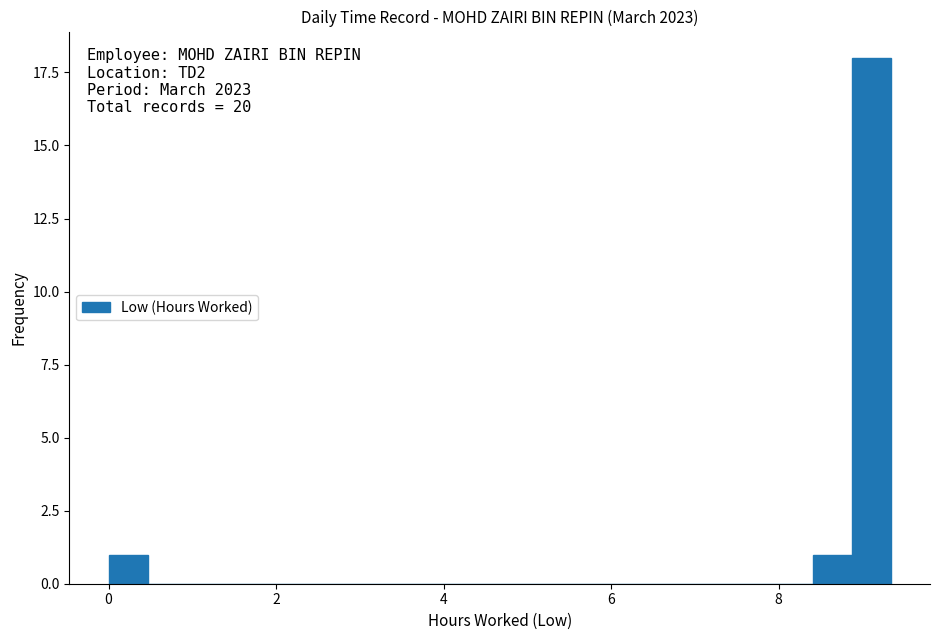

Around what value on the x-axis is the tallest bar? Give the approximate position of its centre, as read against the axis.

9.2